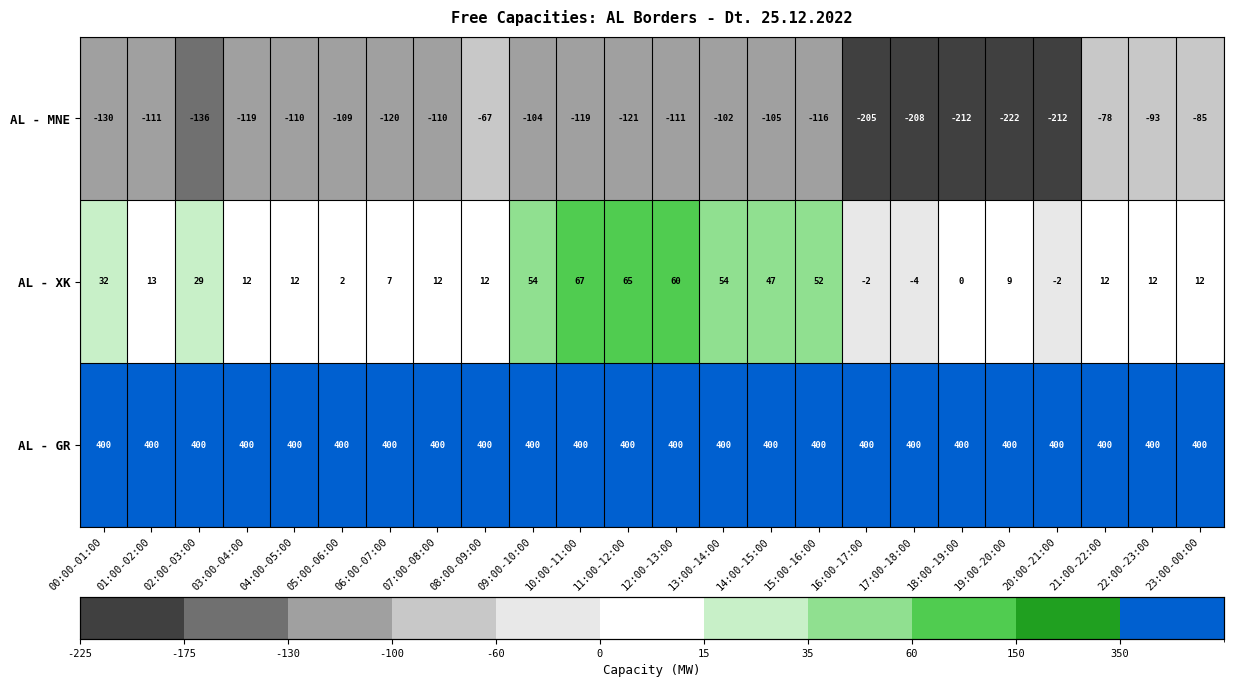

At how many categories does at least one series exceed 328?

24